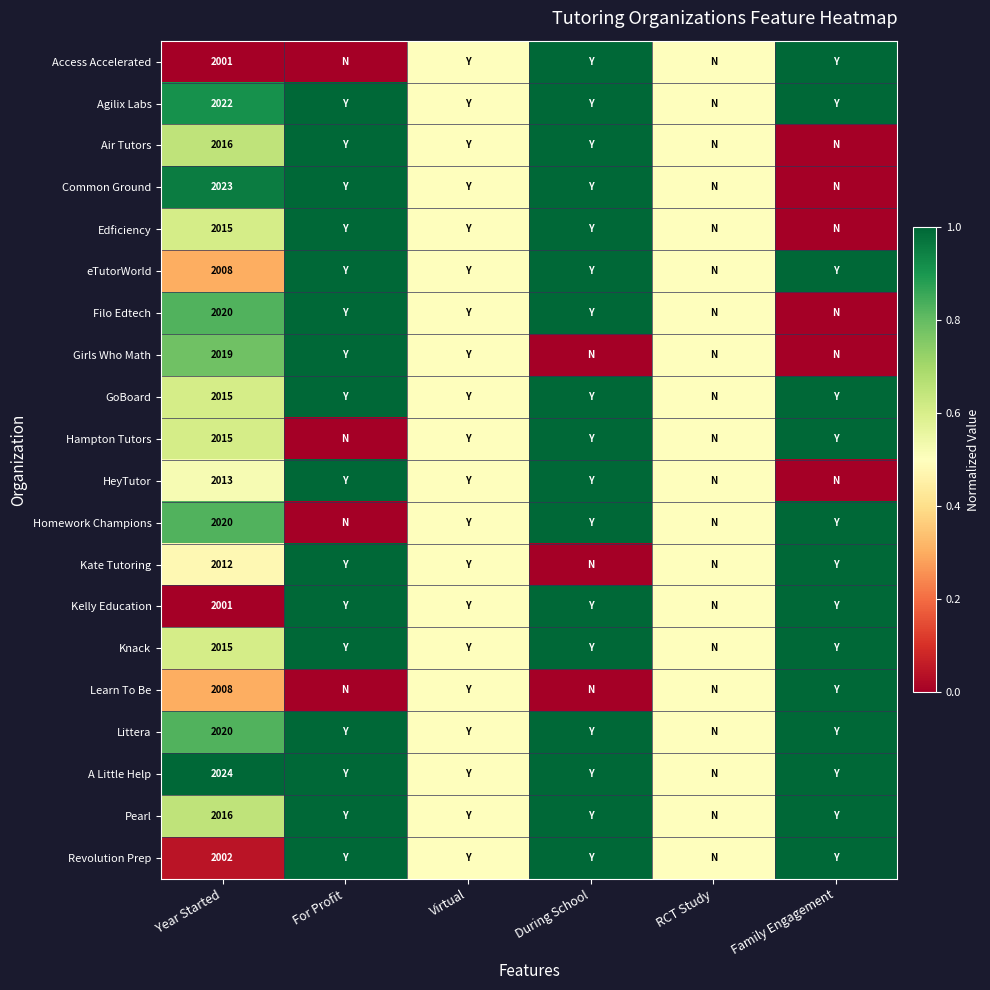

Is it true that Kelly Education equals 2001.0 at Year Started?

True